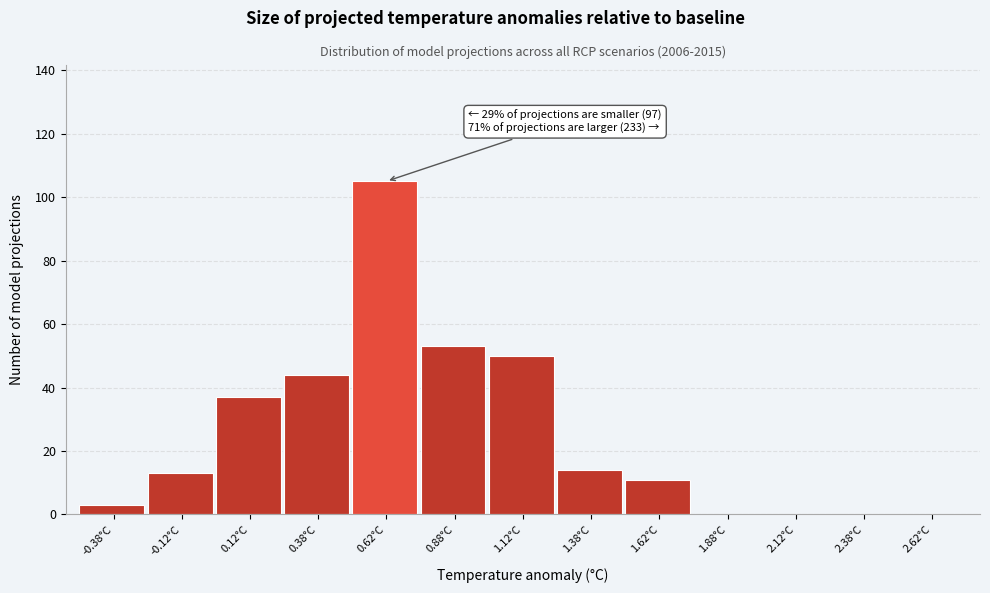

Over which range of the x-axis is the bar tallest?

0.50 to 0.75